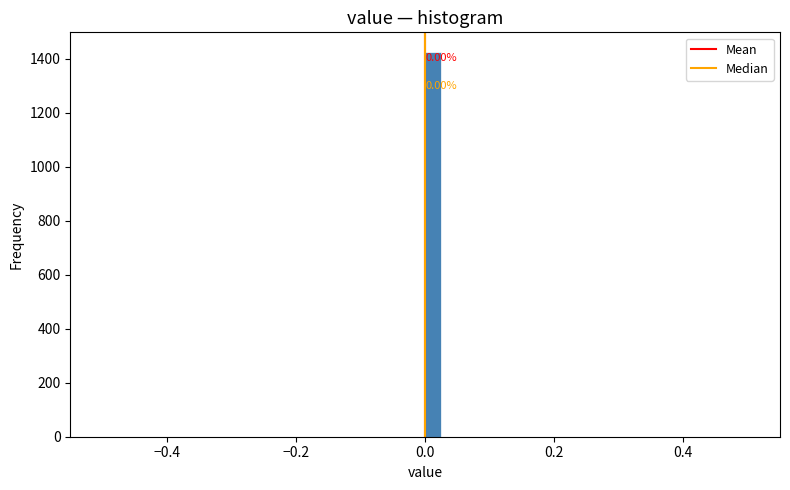

Read against the x-axis, roughly where is the centre of the tallest bar?

0.02